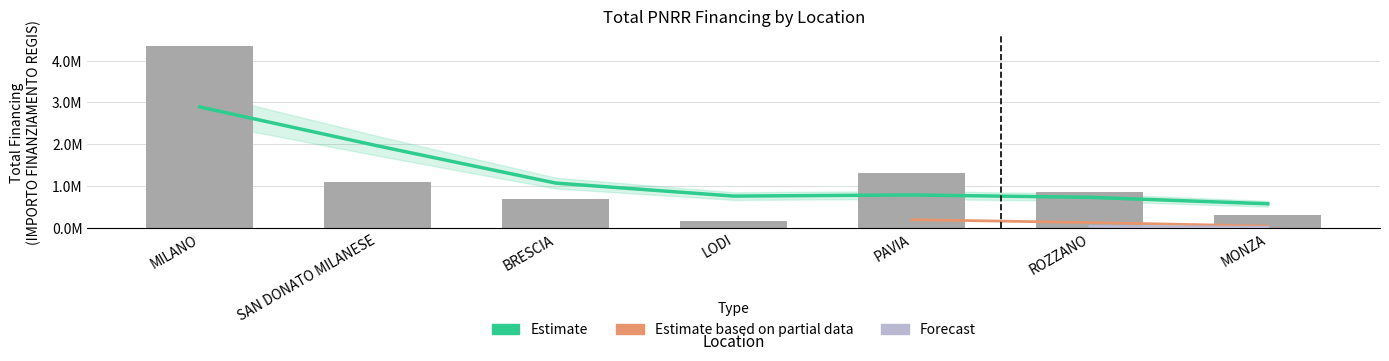

What is the difference between the maximum and minimum values?

4308402.9